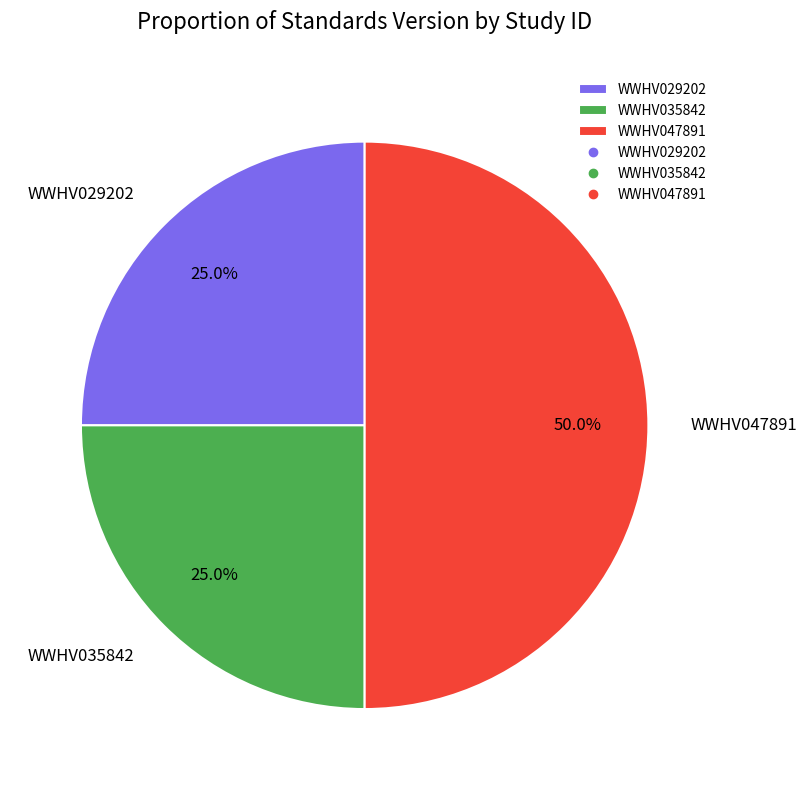

Is it true that WWHV029202 is 11% of the pie?

False